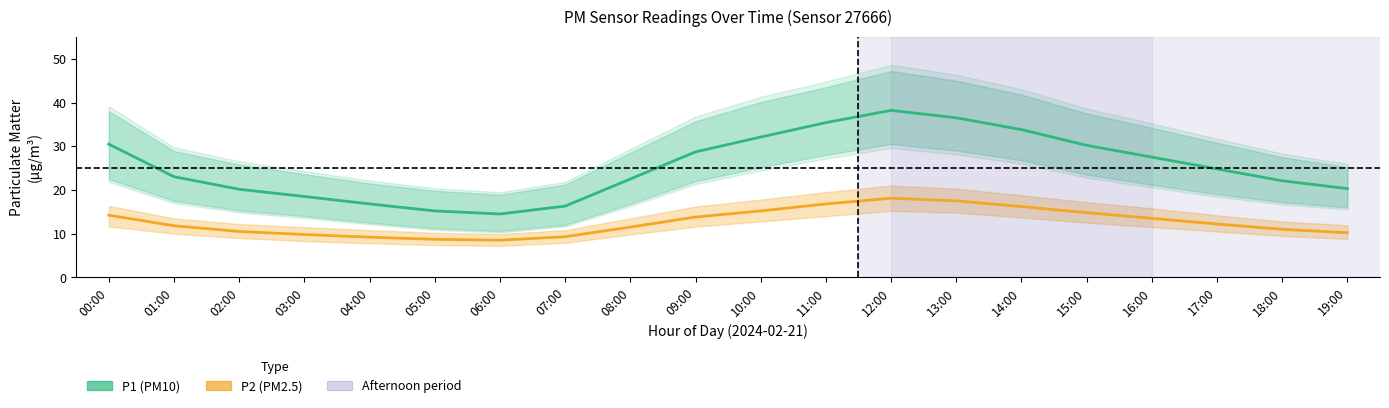

Reading right to left, what are all the values shown in this chart?

P1 (PM10): 20.3	22.1	24.8	27.5	30.2	33.8	36.5	38.2	35.4	32.1	28.7	22.5	16.3	14.5	15.2	16.8	18.5	20.1	23.0	30.5
P2 (PM2.5): 10.2	11.0	12.2	13.5	14.8	16.2	17.5	18.1	16.8	15.2	13.8	11.5	9.3	8.5	8.7	9.2	9.8	10.5	11.8	14.2